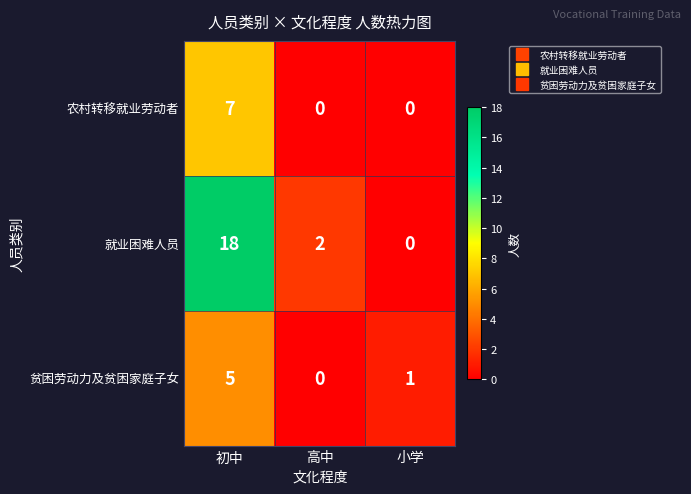

How many positive values does the 就业困难人员 series have?

2